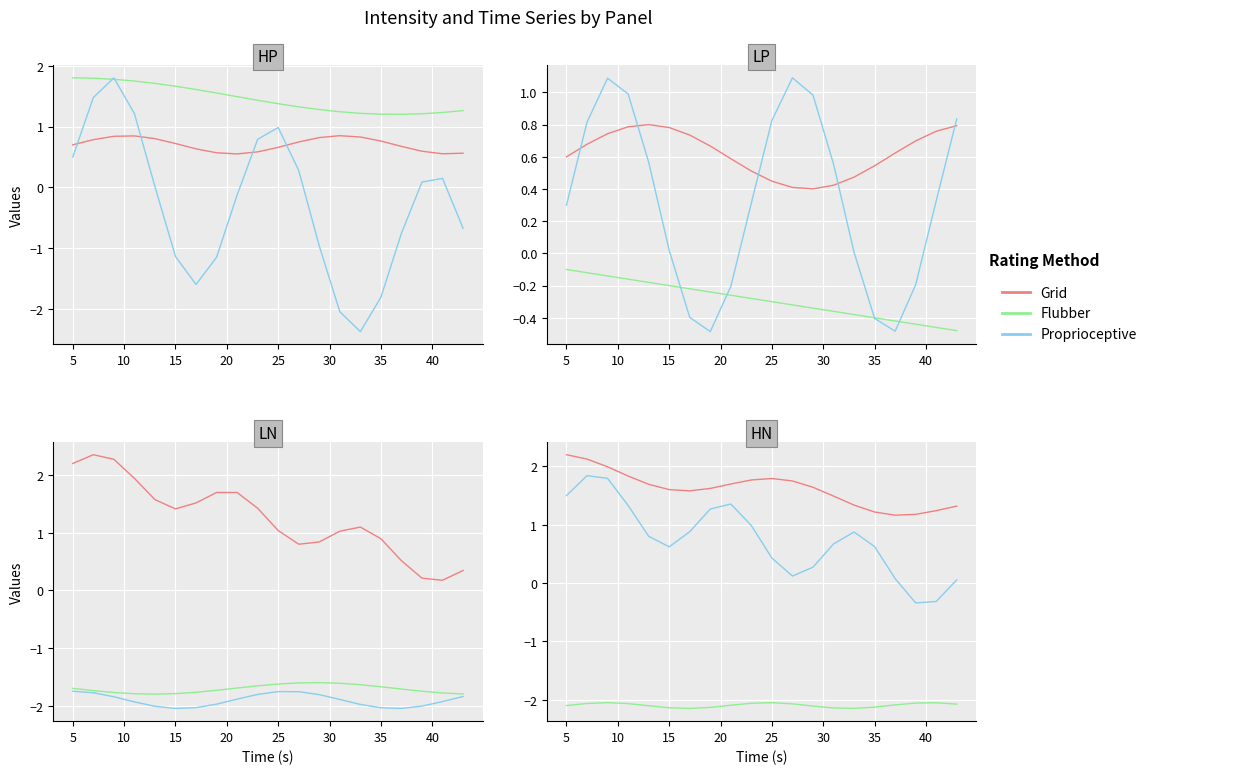

True or false: Grid has a value of 2.1 at 5.

True